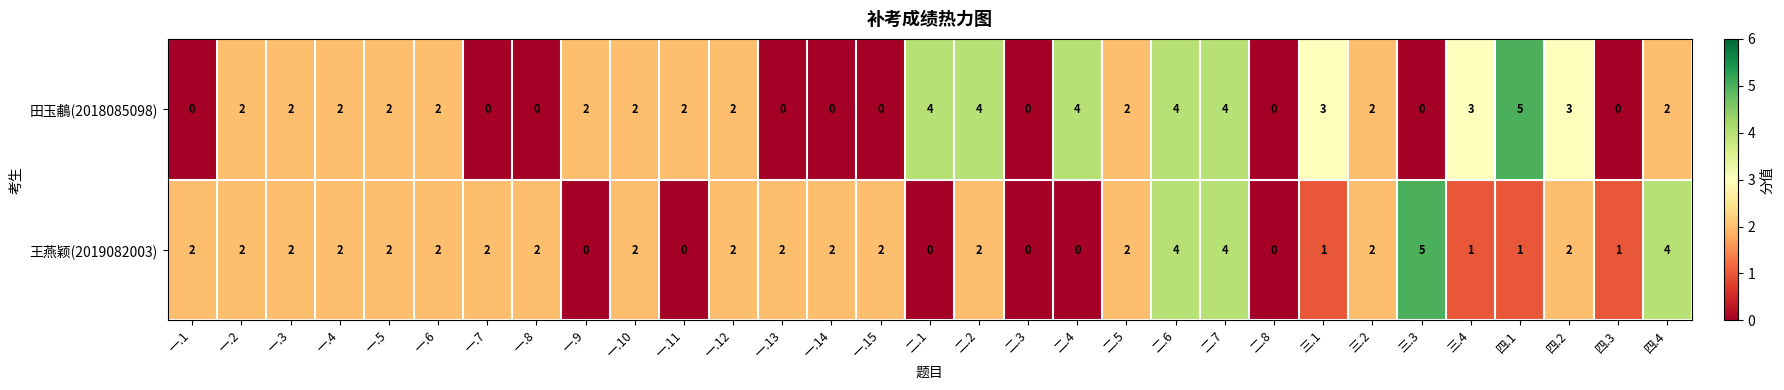

What is the total value across all series at 二.7?

8